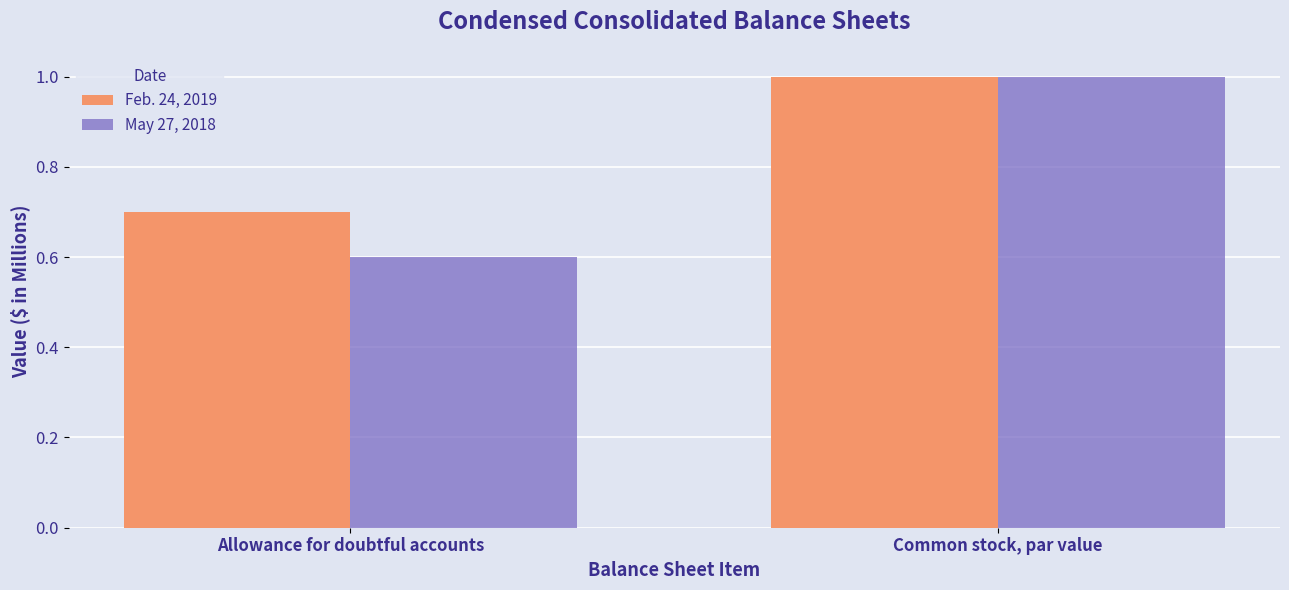

Reading left to right, what are all the values shown in this chart?

Feb. 24, 2019: 0.7	1.0
May 27, 2018: 0.6	1.0